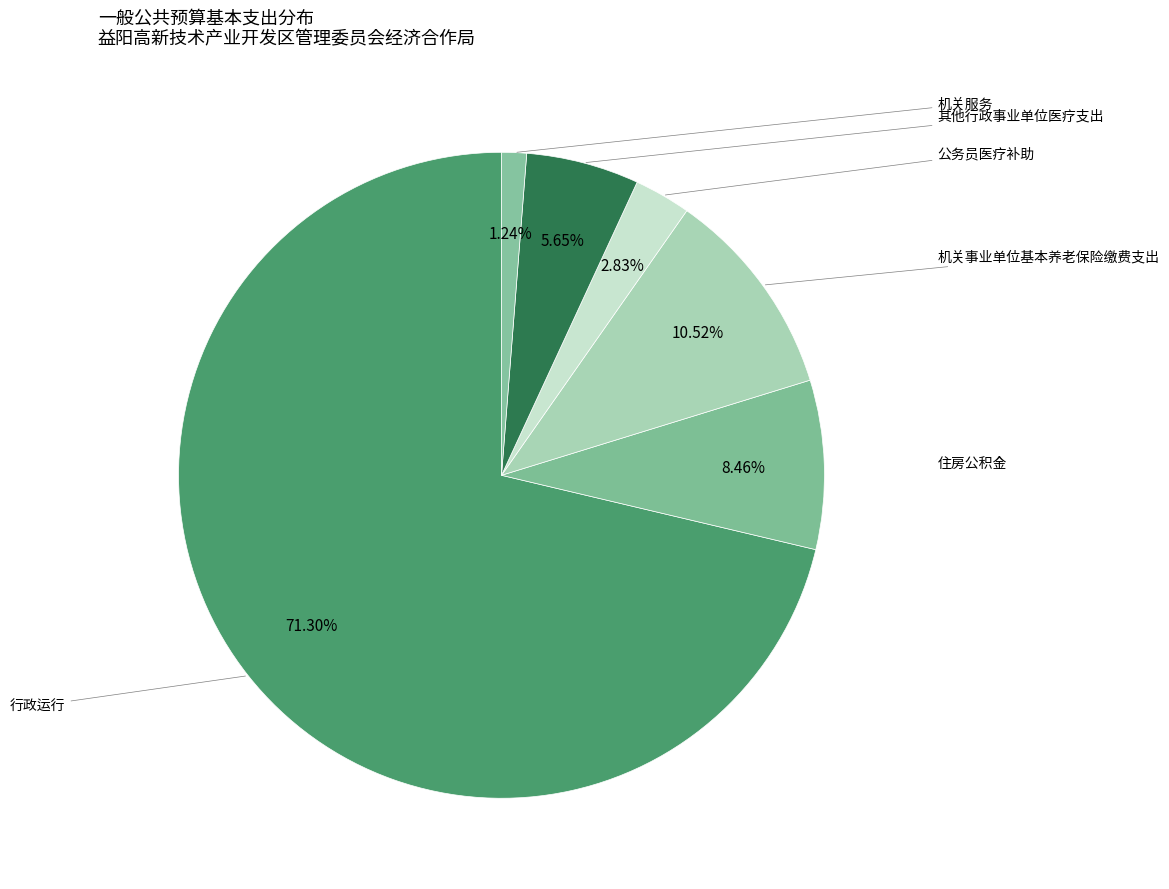

What is the majority slice?

行政运行